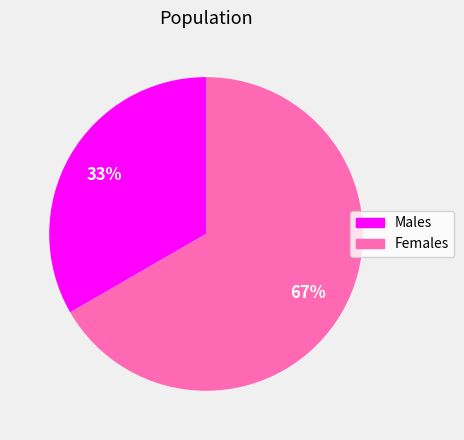

Is there a majority slice in this chart?

Yes